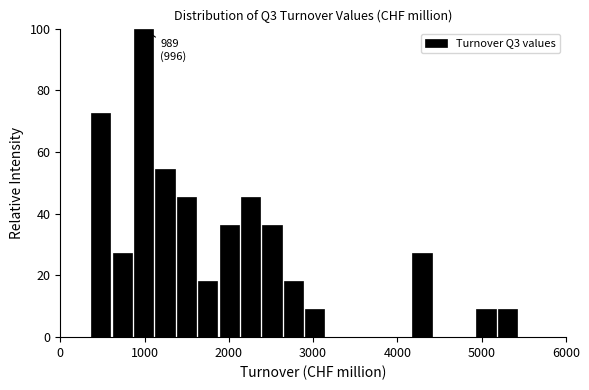

Read against the x-axis, roughly where is the centre of the tallest bar?

1000